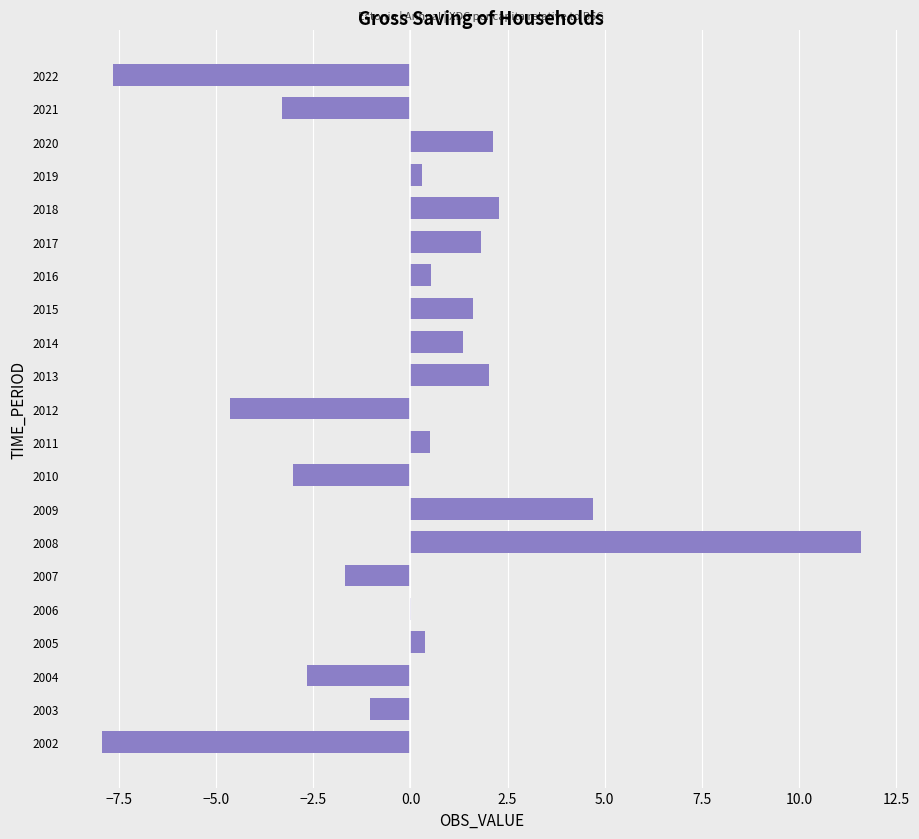

What is the ratio of the value at 2013 to the value at 2020?

1.0